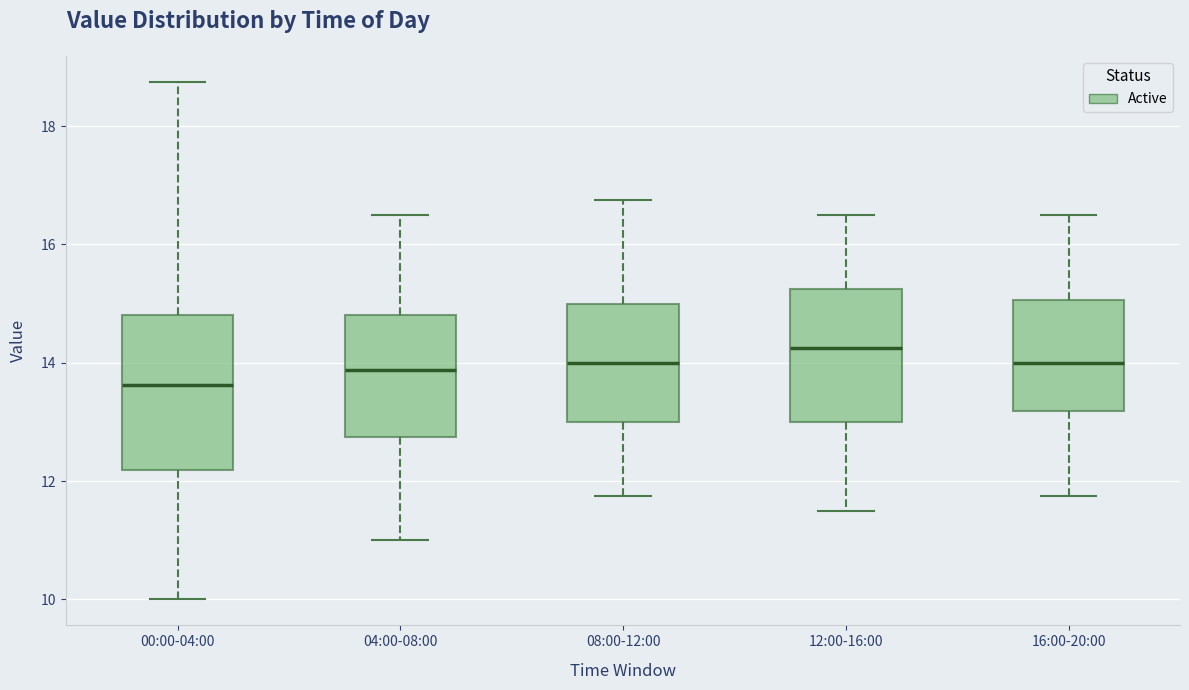

Where does the median line of the box for 16:00-20:00 sit on the y-axis? The values are not printed on the chart, so give them approximately, as read against the axis.

14.0